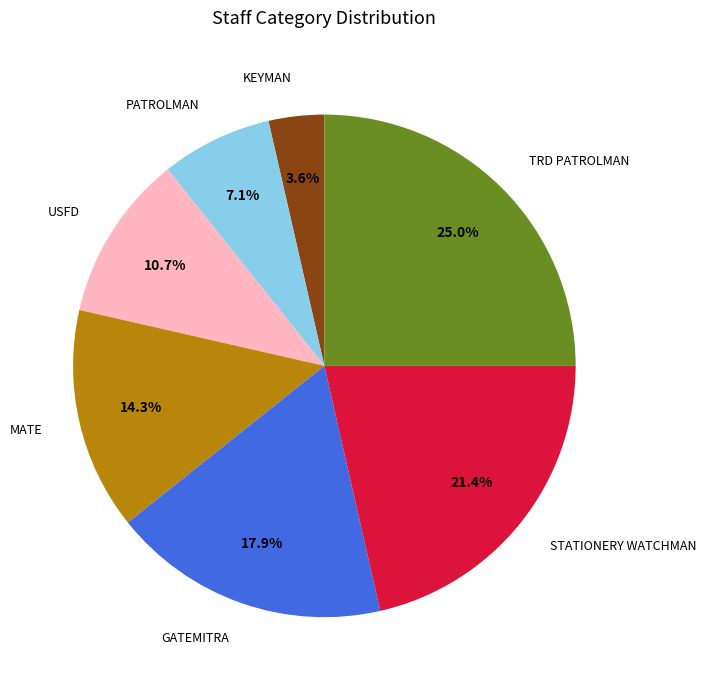

To the nearest percent, what is the combined percentage of GATEMITRA and STATIONERY WATCHMAN?

39%